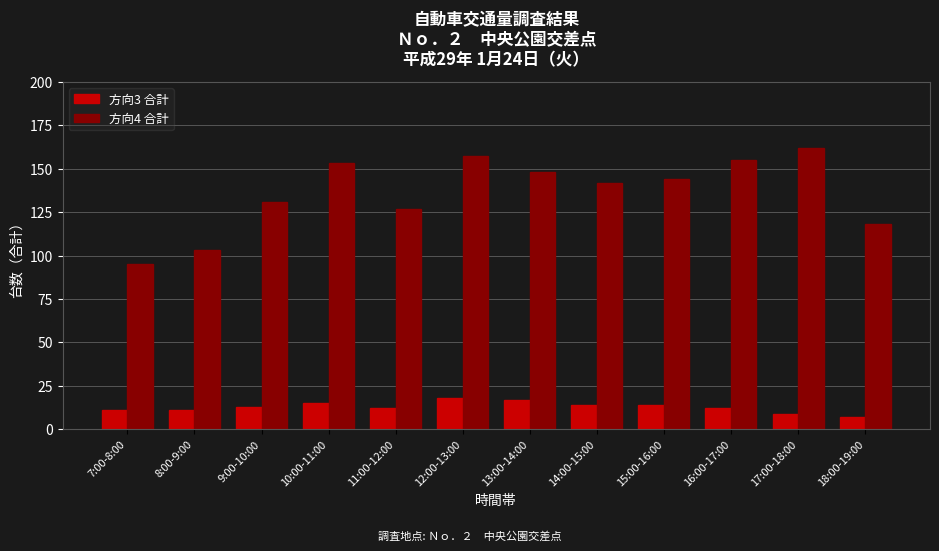

What is the minimum value for 方向4 合計?

95